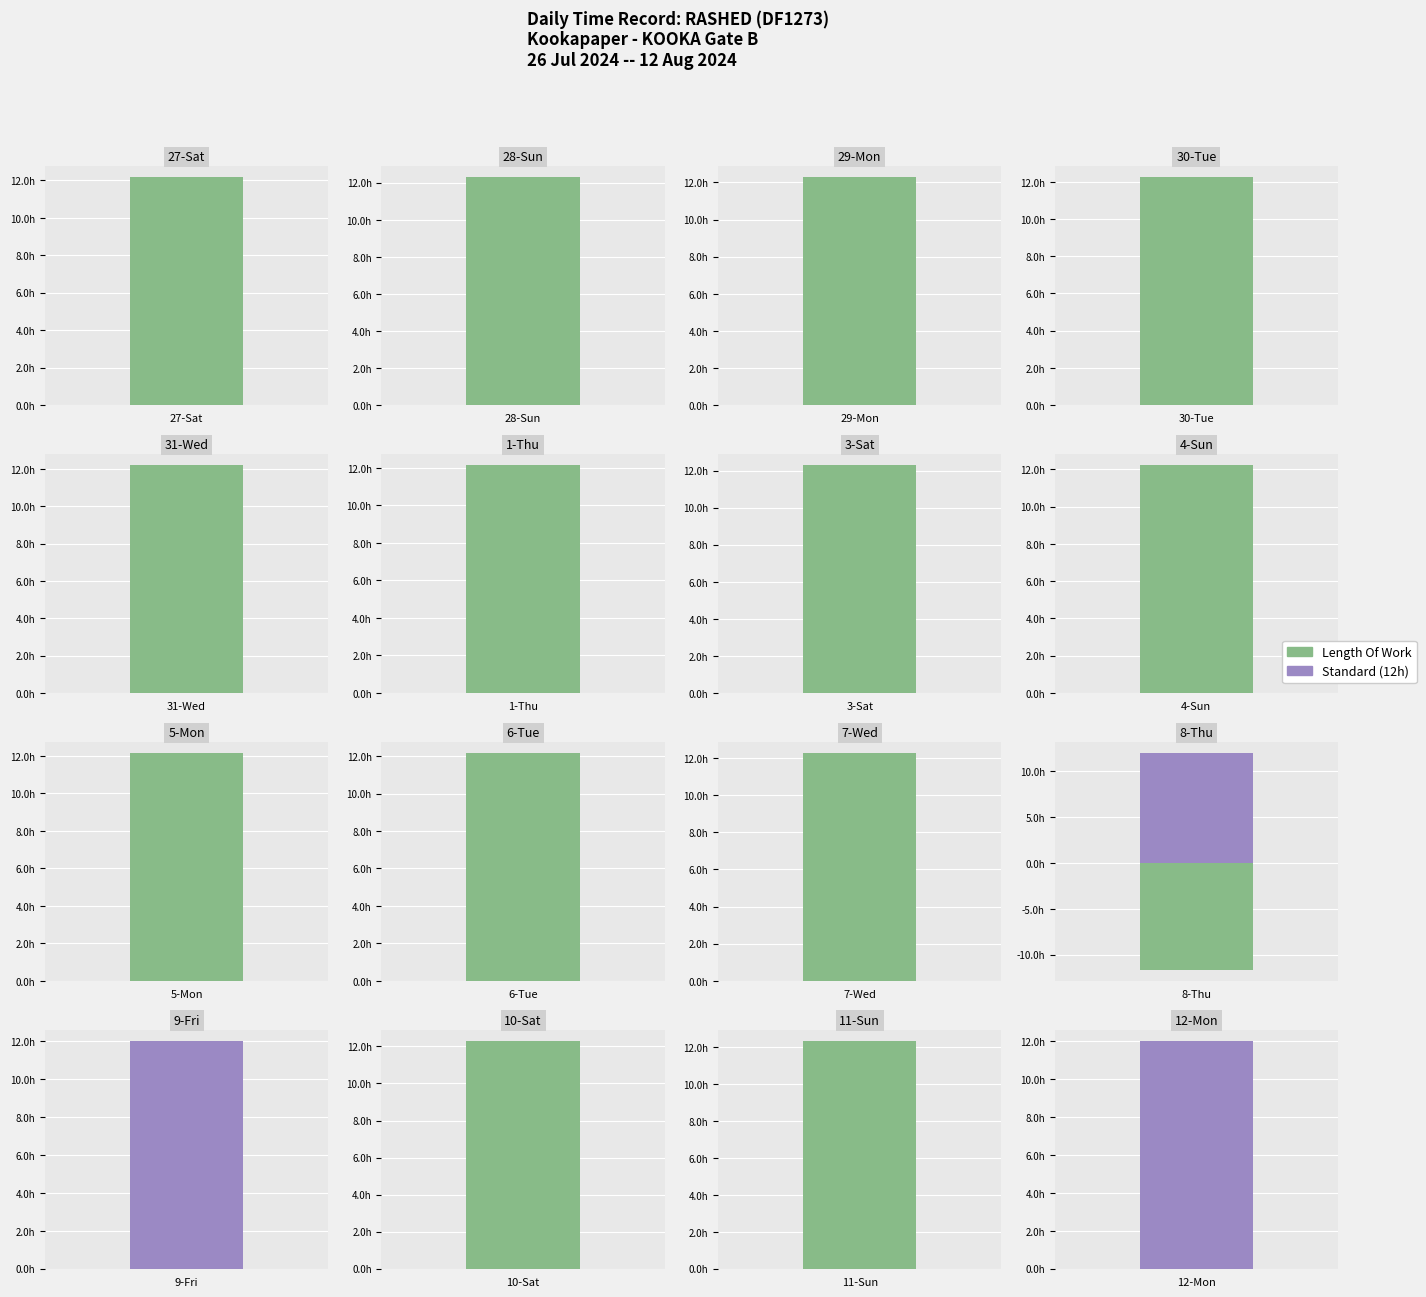

Which category has the lowest value across all series?

8-Thu